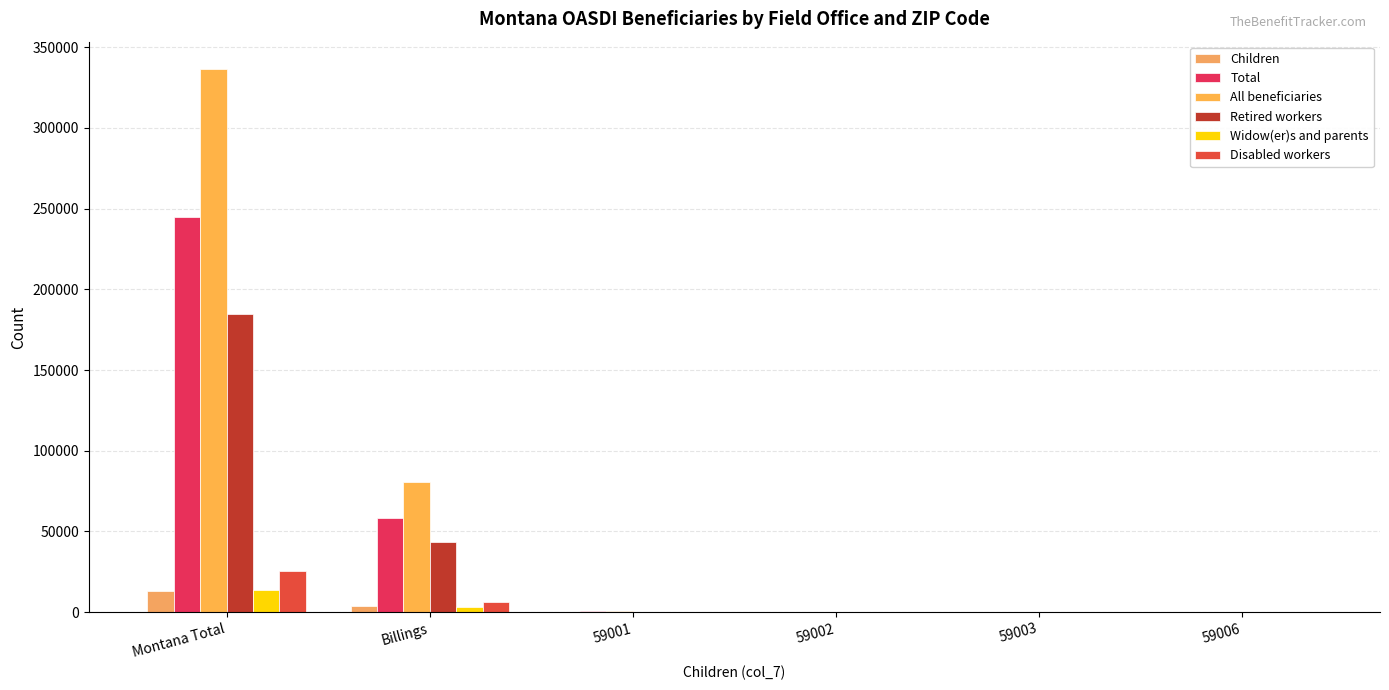

How many distinct data groups are displayed?

6